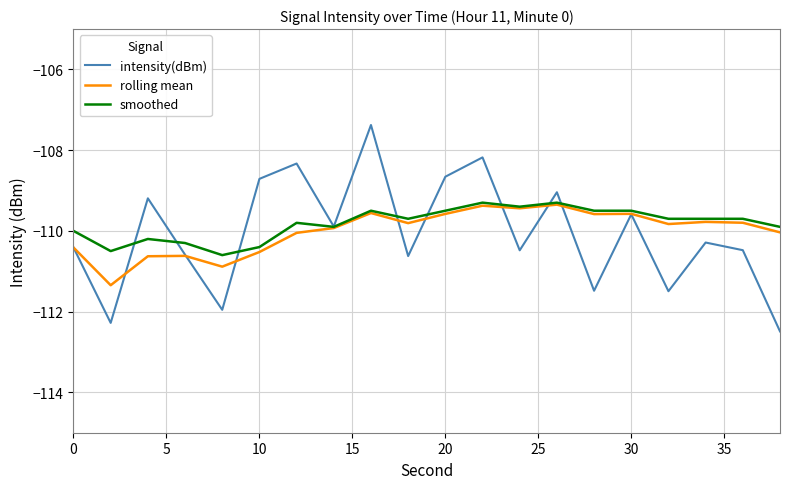

What is the smallest value displayed?

-112.5